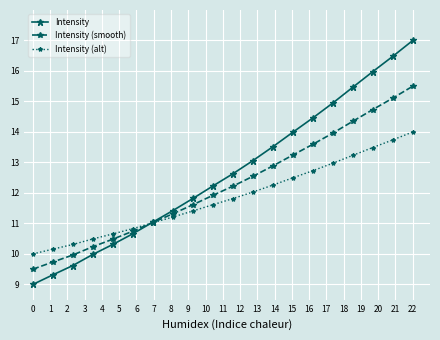

Rank the series by their average value, from lowest to highest.

Intensity (alt), Intensity (smooth), Intensity